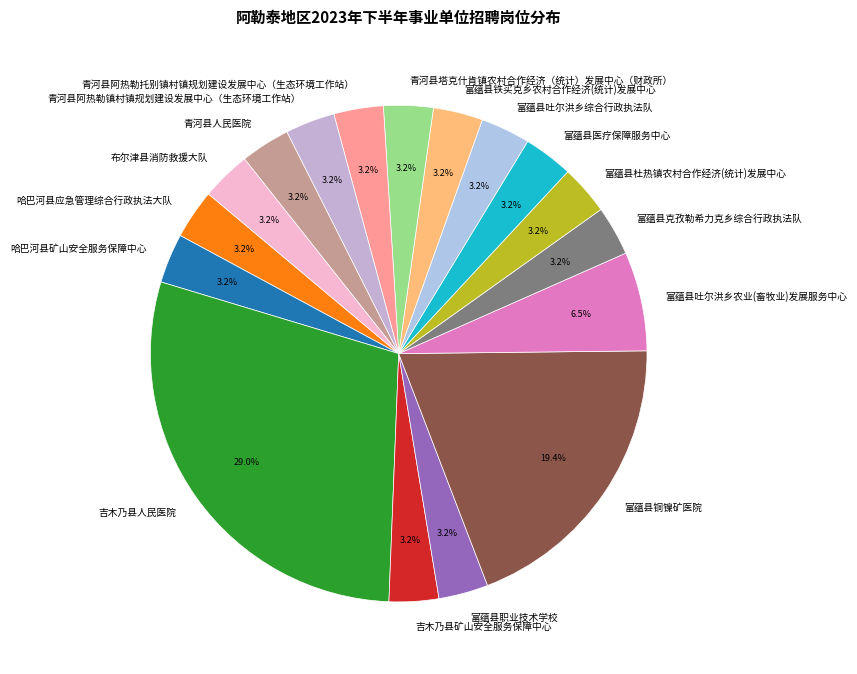

Is it true that 哈巴河县应急管理综合行政执法大队 is 16% of the pie?

False